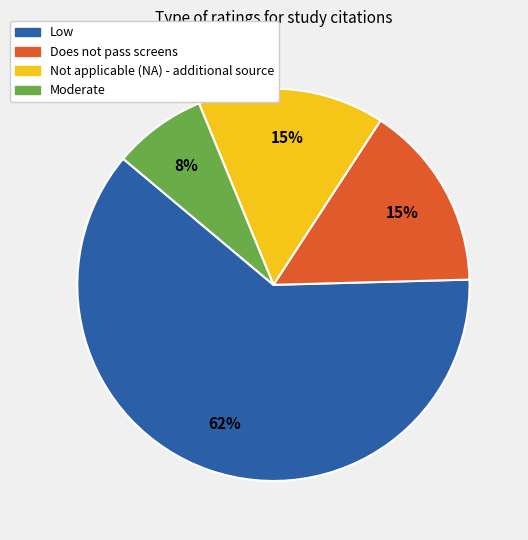

Is it true that Not applicable (NA) - additional source is 15% of the pie?

True